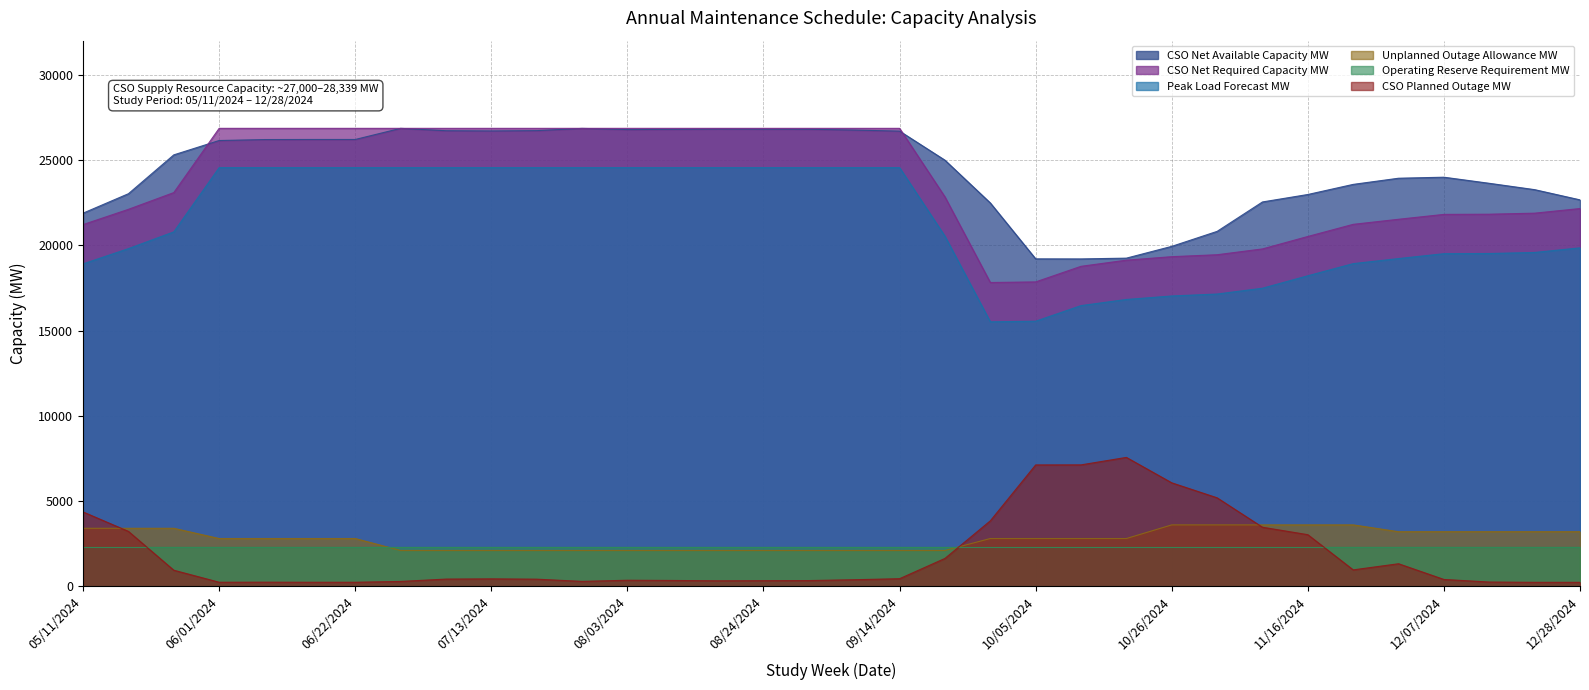

At which category is the sum across all series the highest?

06/08/2024